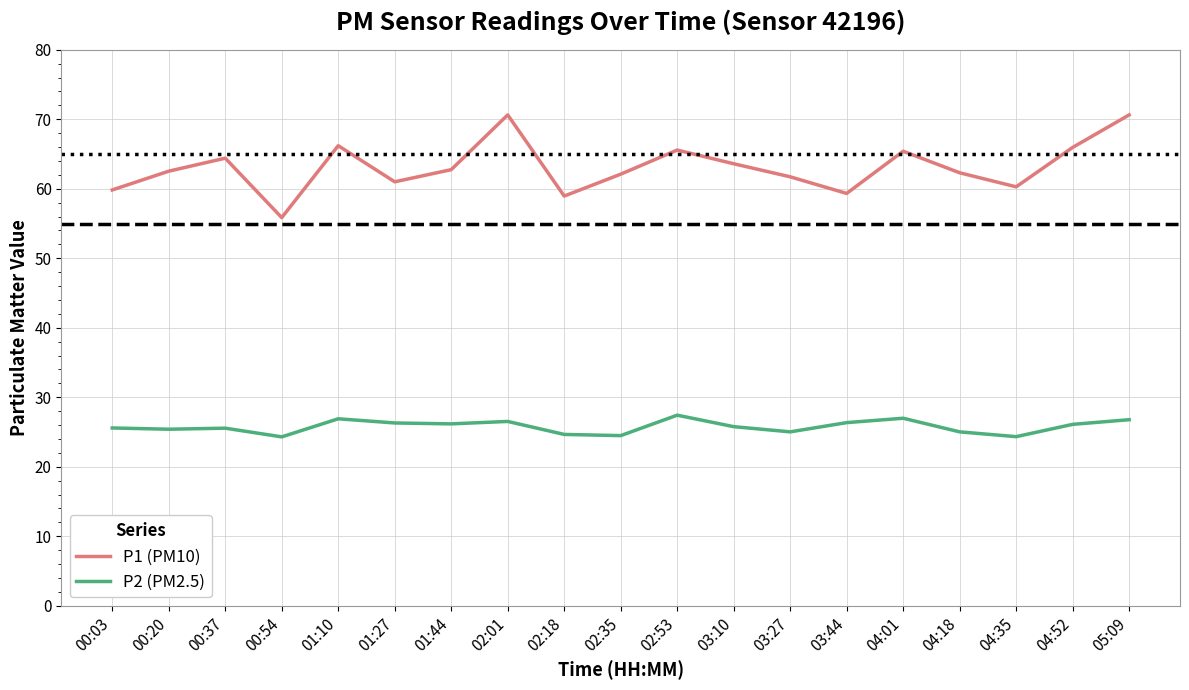

Is the value of P1 (PM10) at 00:54 greater than the value of P2 (PM2.5) at 02:53?

Yes